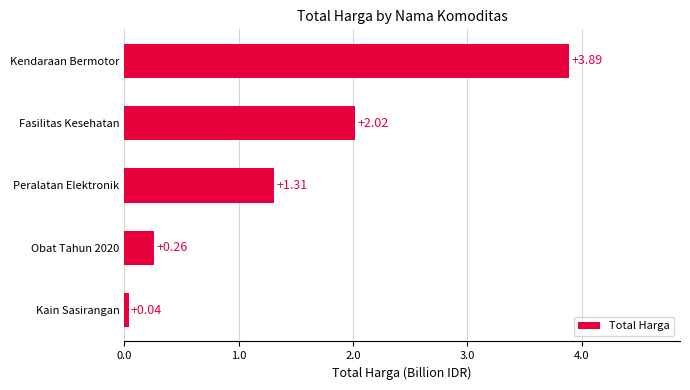

Which label corresponds to the smallest value in the chart?

Kain Sasirangan